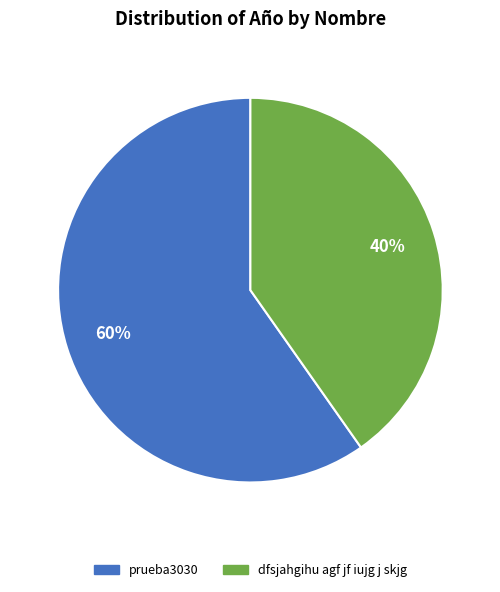

What is the smallest slice in the pie chart?

dfsjahgihu agf jf iujg j skjg